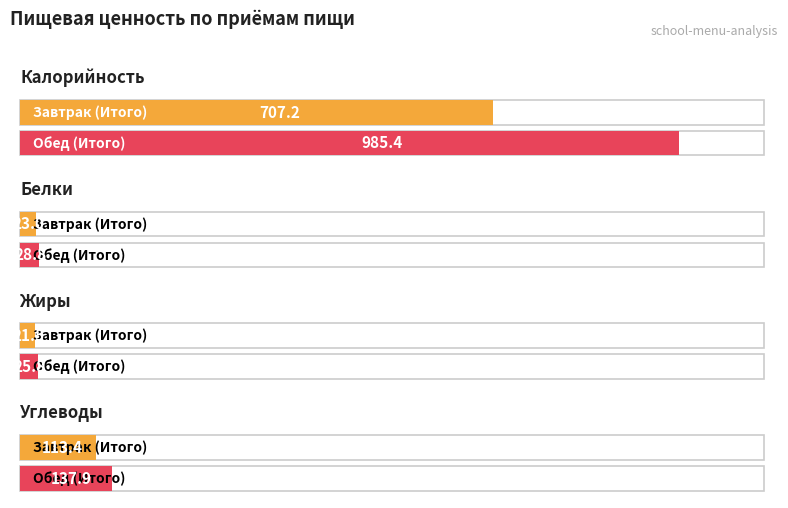

Reading left to right, extract all data points from this chart.

Калорийность: Завтрак (Итого)=707.2	Обед (Итого)=985.4
Белки: Завтрак (Итого)=23.0	Обед (Итого)=28.8
Жиры: Завтрак (Итого)=21.5	Обед (Итого)=25.8
Углеводы: Завтрак (Итого)=113.4	Обед (Итого)=137.9